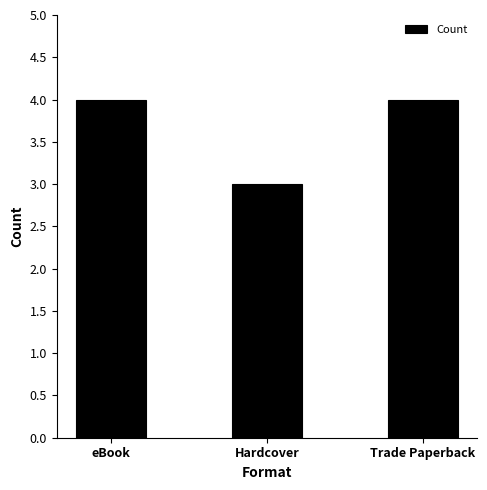

Are the bars horizontal?

No